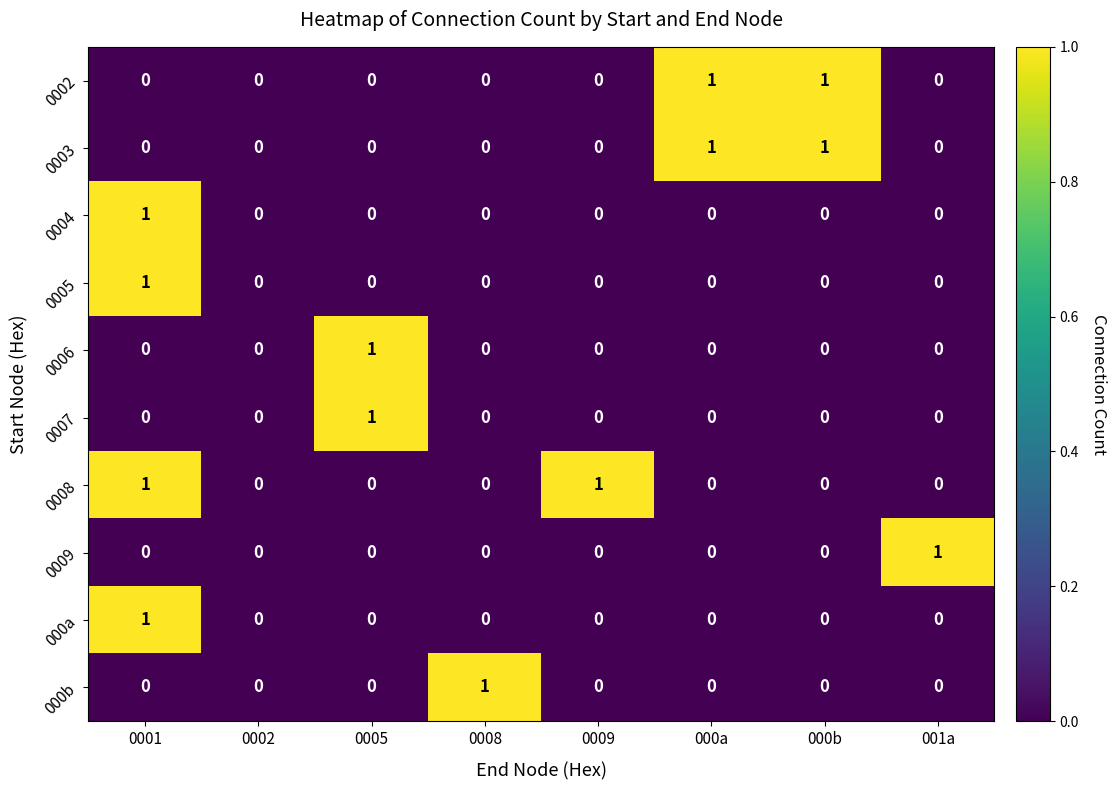

True or false: 0003 has a value of 2 at 000a.

False